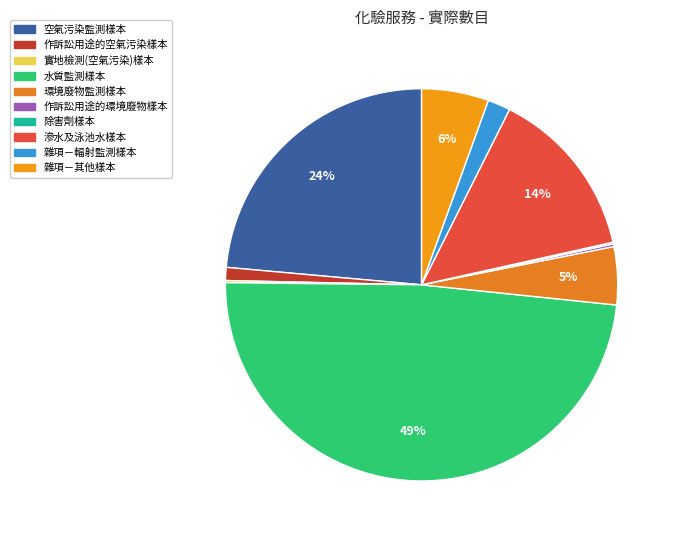

How many segments does this pie chart have?

10